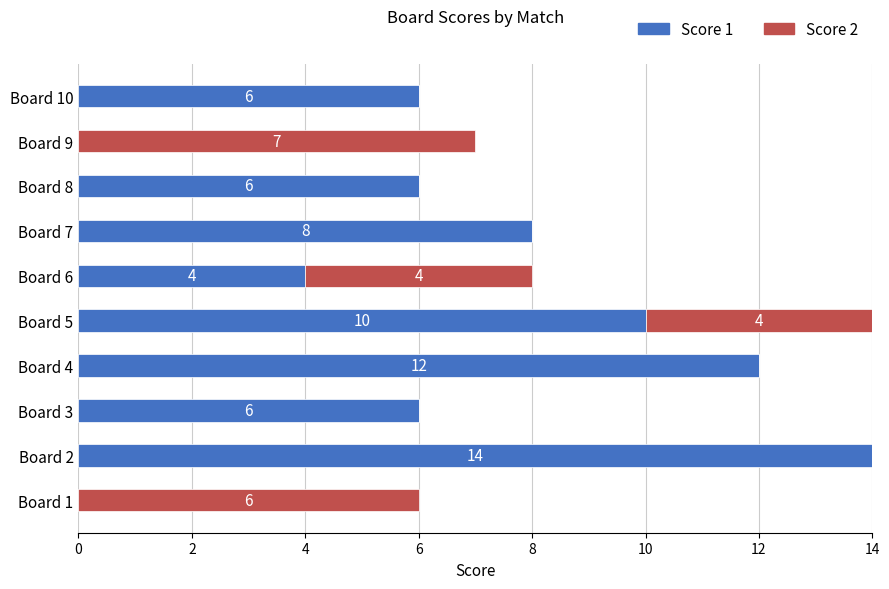

True or false: Score 1 has a value of 14 at Board 2.

True